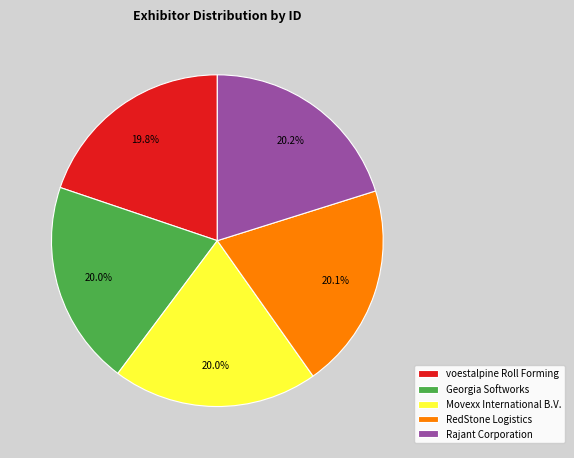

Is there a majority slice in this chart?

No